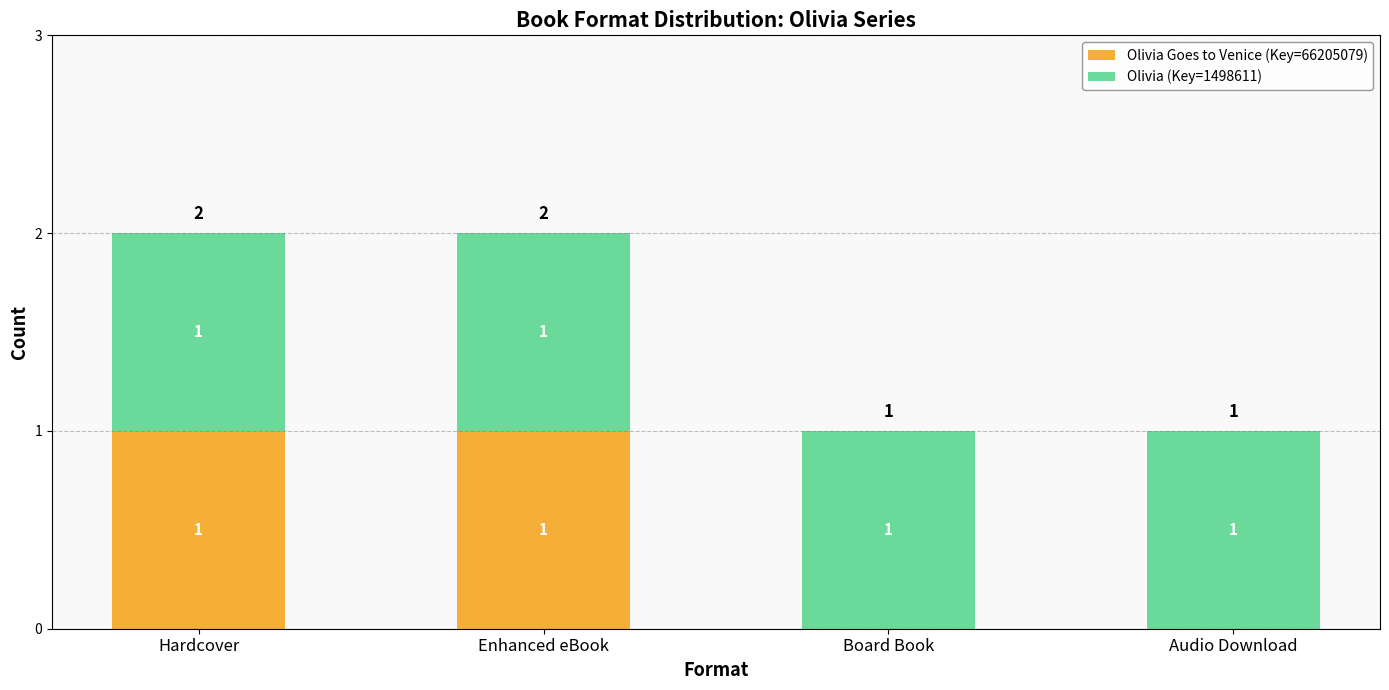

The value of Olivia Goes to Venice (Key=66205079) at Board Book is 0. True or false?

True